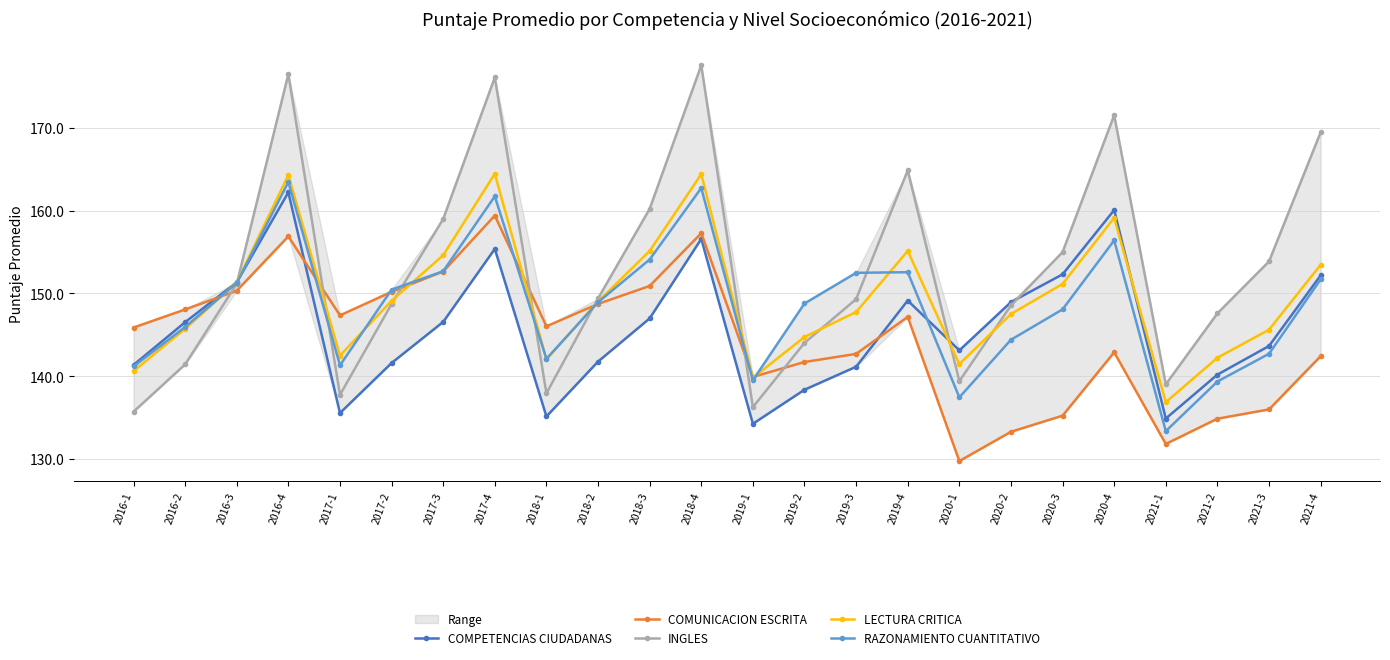

Is this an area chart (filled region under the line)?

No